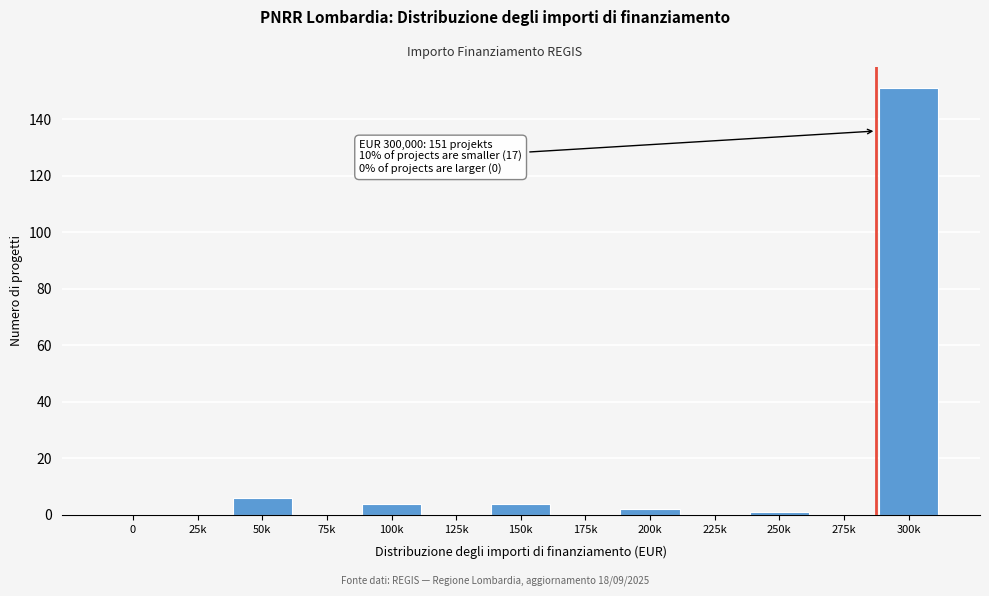

Reading left to right, what are all the values shown in this chart?

0=0	25k=0	50k=6	75k=0	100k=4	125k=0	150k=4	175k=0	200k=2	225k=0	250k=1	275k=0	300k=151